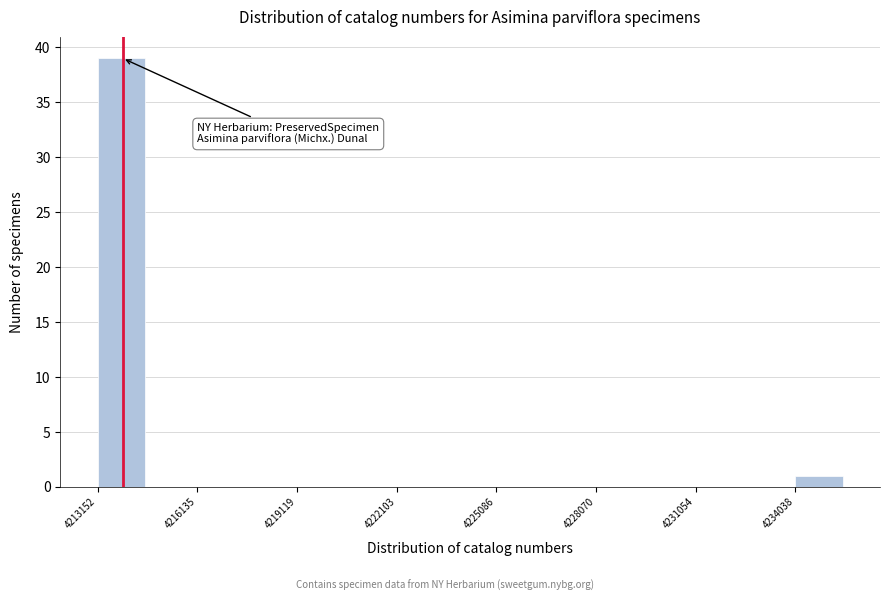

Around what value on the x-axis is the tallest bar? Give the approximate position of its centre, as read against the axis.

4214000